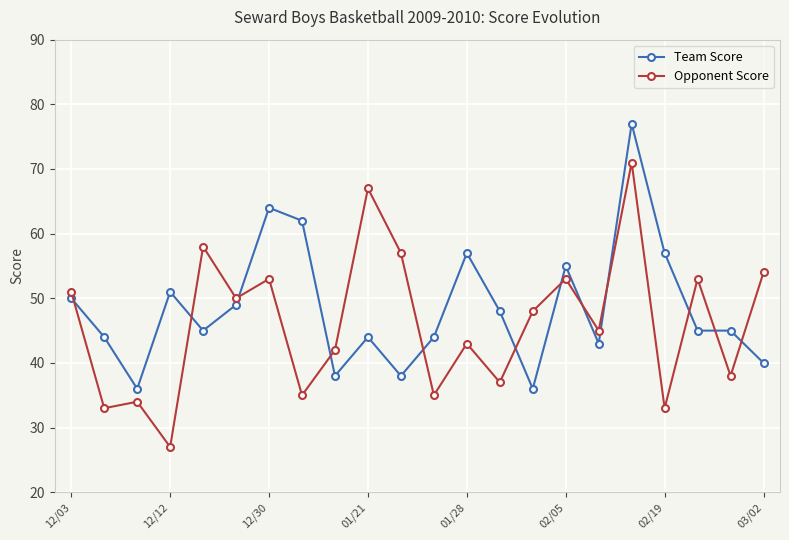

Which series ends up on top after the final intersection of Opponent Score and Team Score?

Opponent Score